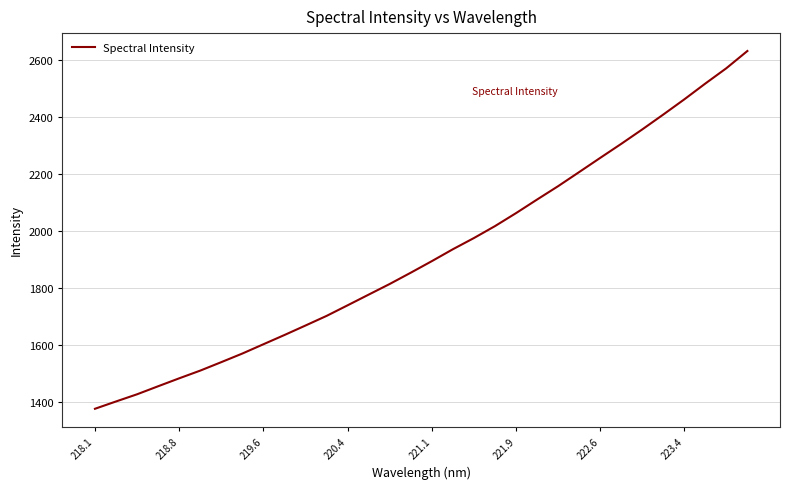

What is the smallest value displayed?

1375.4